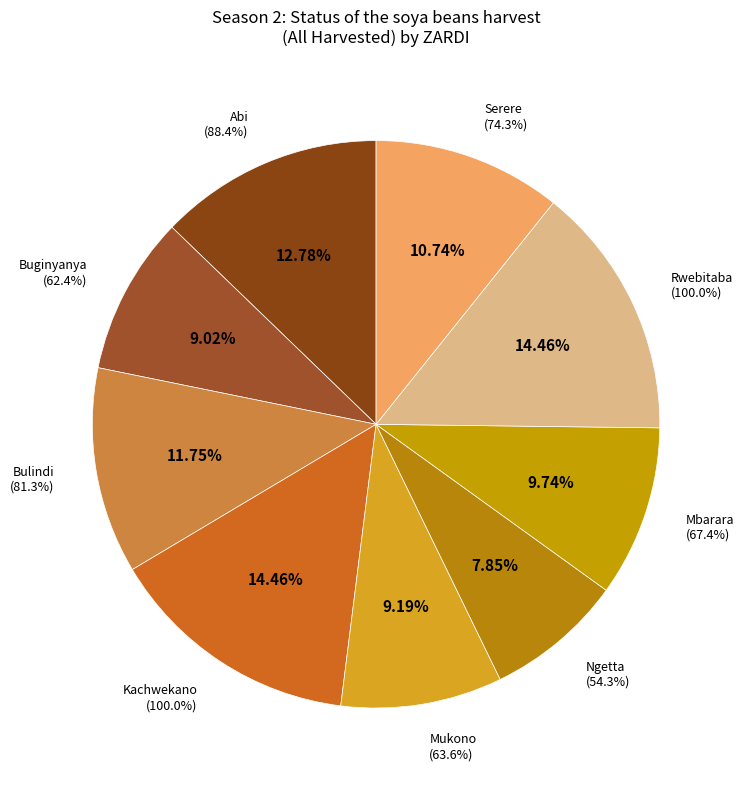

Which category has the smallest portion of the pie?

Ngetta